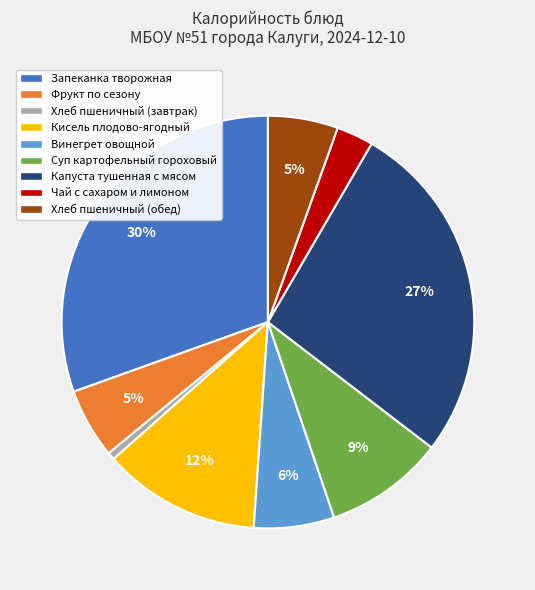

Is there a majority slice in this chart?

No